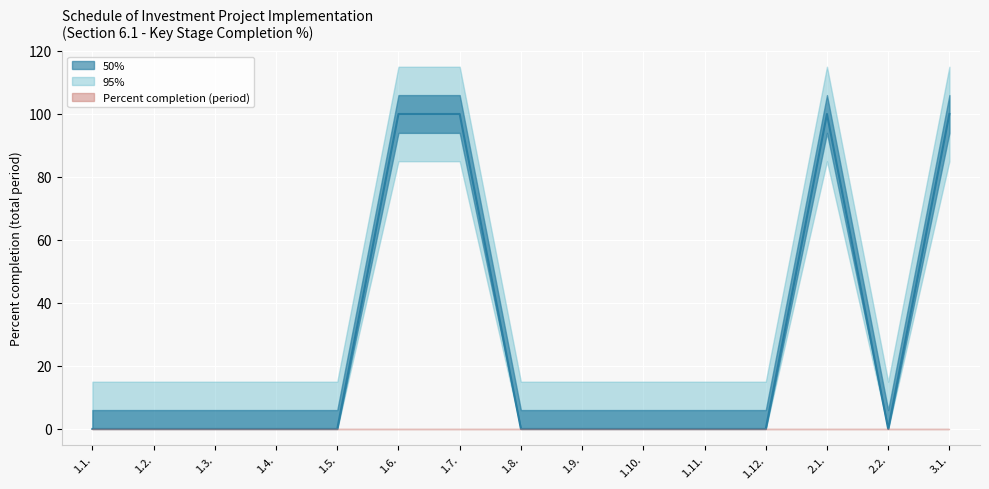

List the labels in order of value, largest first.

1.6., 1.7., 2.1., 3.1., 1.1., 1.2., 1.3., 1.4., 1.5., 1.8., 1.9., 1.10., 1.11., 1.12., 2.2.